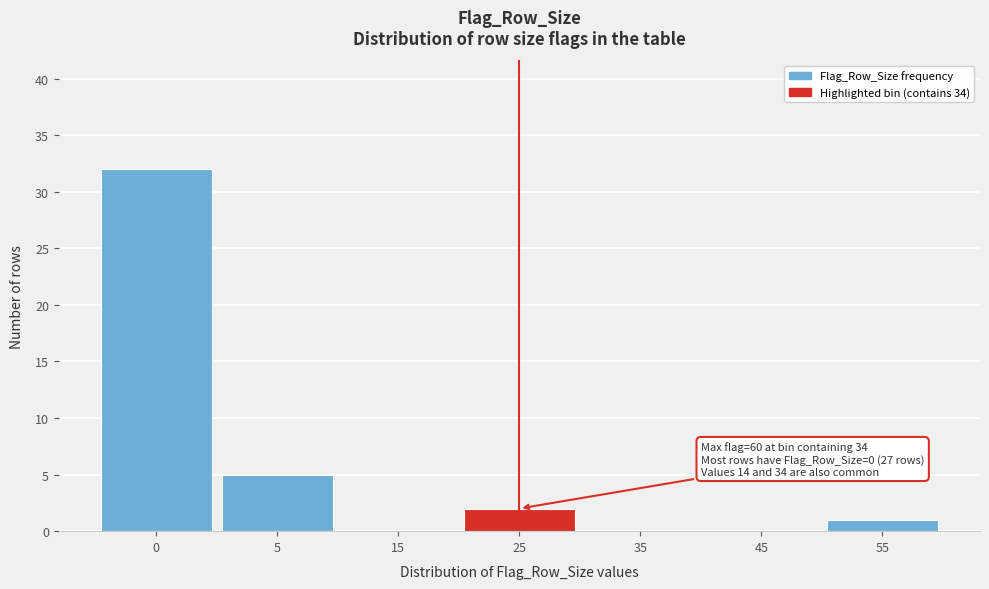

Reading left to right, list all the values displayed in this chart.

0=32	5=5	15=0	25=2	35=0	45=0	55=1